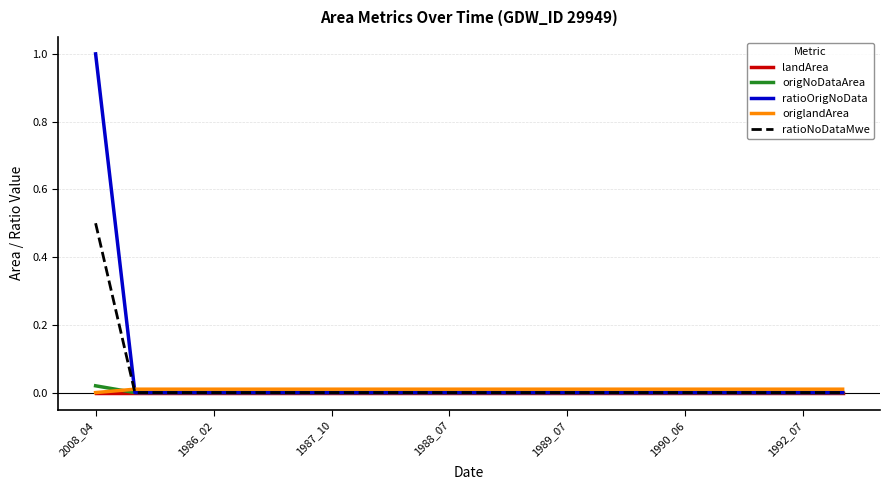

Reading left to right, extract all data points from this chart.

landArea: 0.0	0.0	0.0	0.0	0.0	0.0	0.0	0.0	0.0	0.0	0.0	0.0	0.0	0.0	0.0	0.0	0.0	0.0	0.0	0.0
origNoDataArea: 0.0	0.0	0.0	0.0	0.0	0.0	0.0	0.0	0.0	0.0	0.0	0.0	0.0	0.0	0.0	0.0	0.0	0.0	0.0	0.0
ratioOrigNoData: 1.0	0.0	0.0	0.0	0.0	0.0	0.0	0.0	0.0	0.0	0.0	0.0	0.0	0.0	0.0	0.0	0.0	0.0	0.0	0.0
origlandArea: 0.0	0.0	0.0	0.0	0.0	0.0	0.0	0.0	0.0	0.0	0.0	0.0	0.0	0.0	0.0	0.0	0.0	0.0	0.0	0.0
ratioNoDataMwe: 0.5	0.0	0.0	0.0	0.0	0.0	0.0	0.0	0.0	0.0	0.0	0.0	0.0	0.0	0.0	0.0	0.0	0.0	0.0	0.0